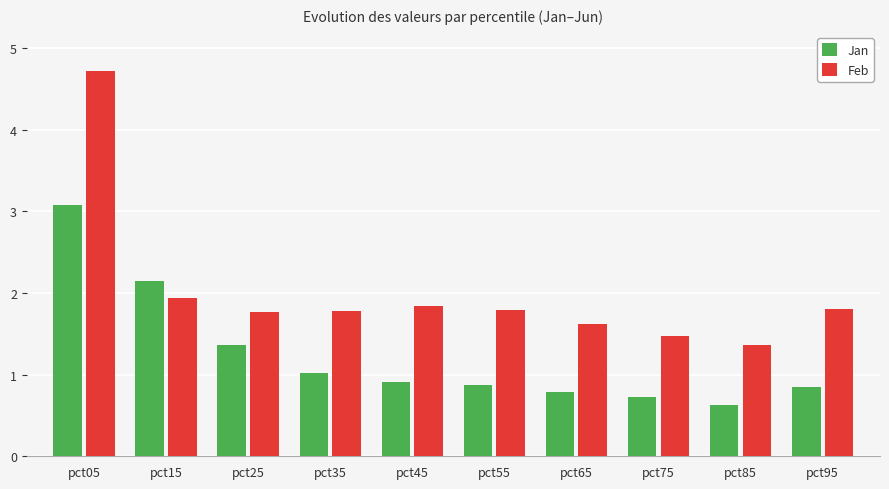

Which series changed the most between pct45 and pct55?

Feb